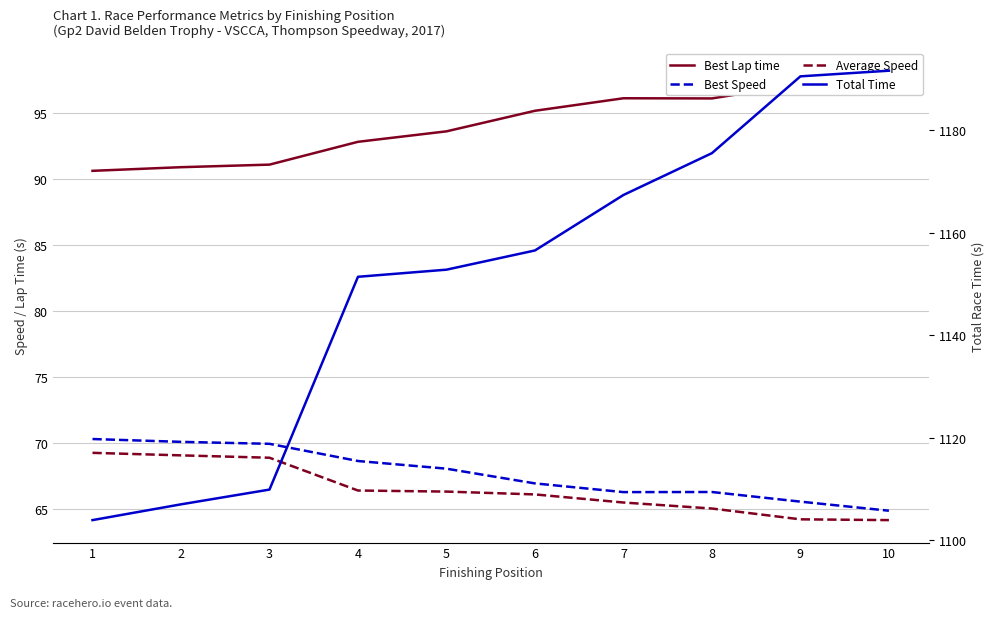

True or false: Average Speed and Best Lap time intersect in this chart.

False